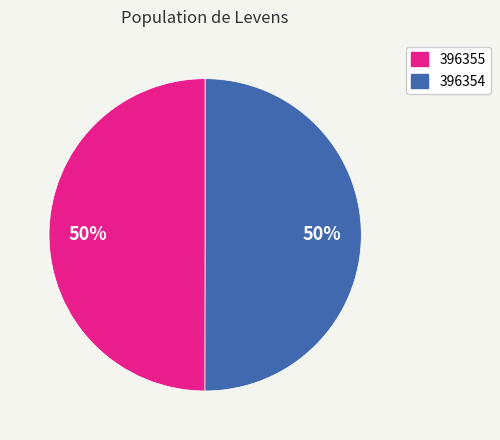

How many slices are in this pie chart?

2